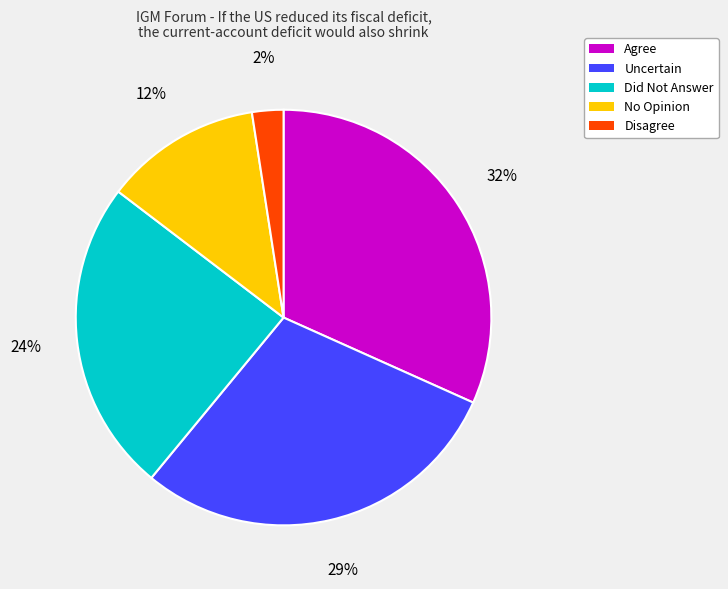

How many segments does this pie chart have?

5